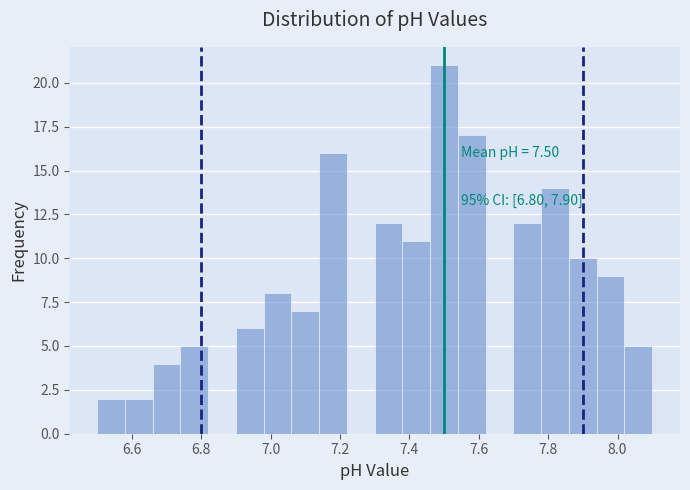

Which range on the x-axis has the tallest bar?

7.46 to 7.54